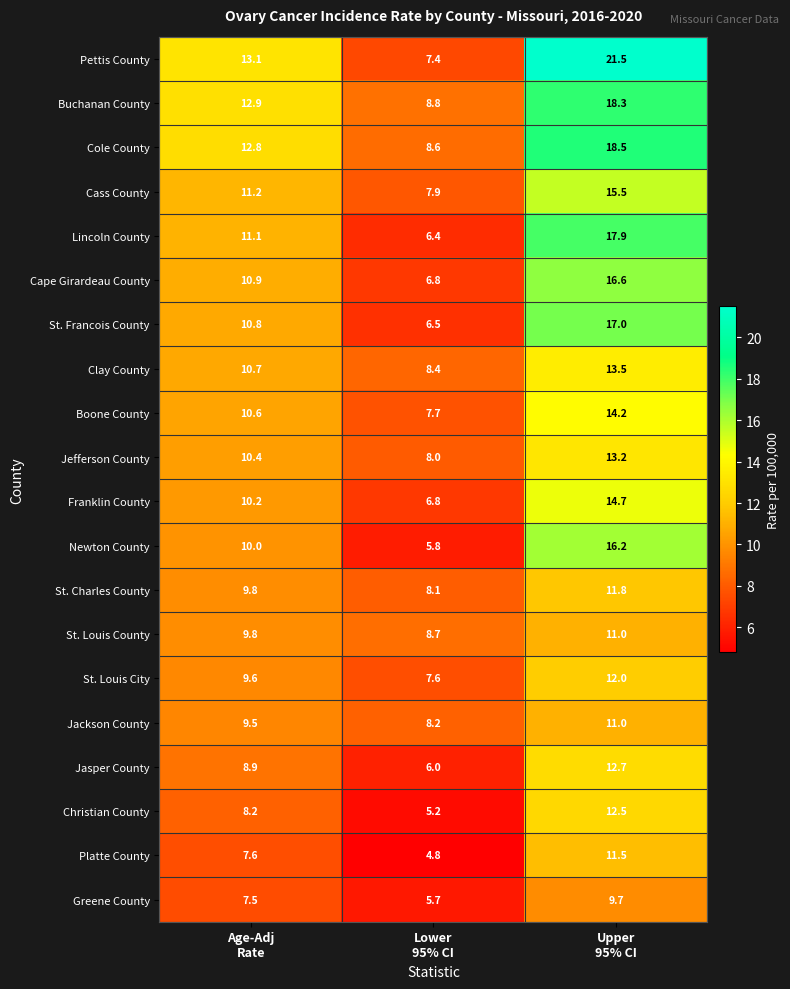

Which series has the largest range (max minus min)?

Pettis County